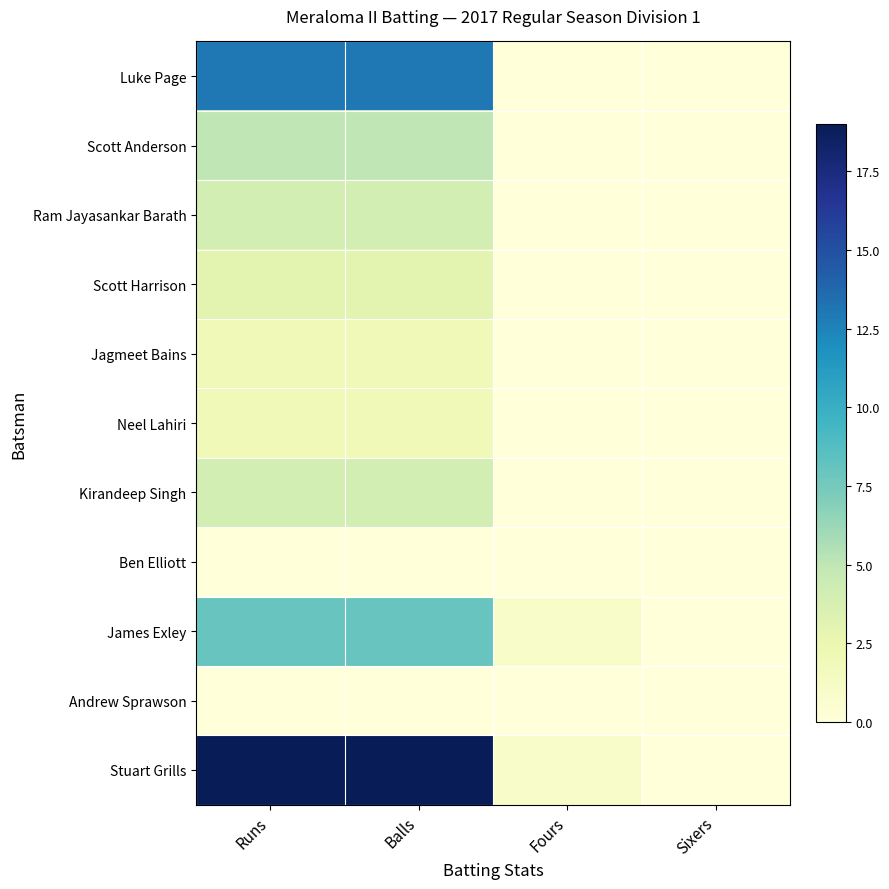

Which category has the lowest value across all series?

Fours